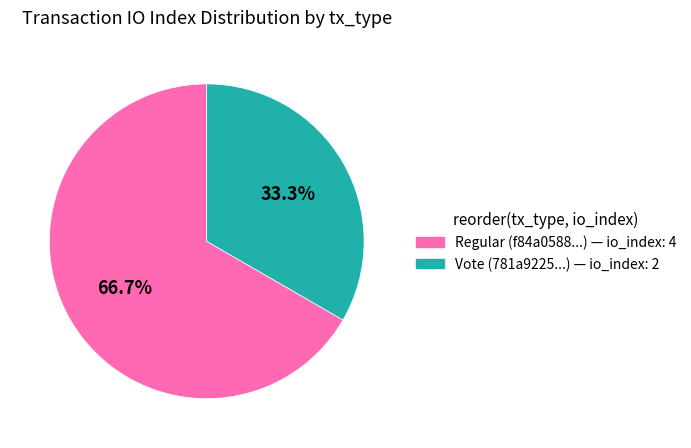

The Regular slice represents 67% of the pie. True or false?

True